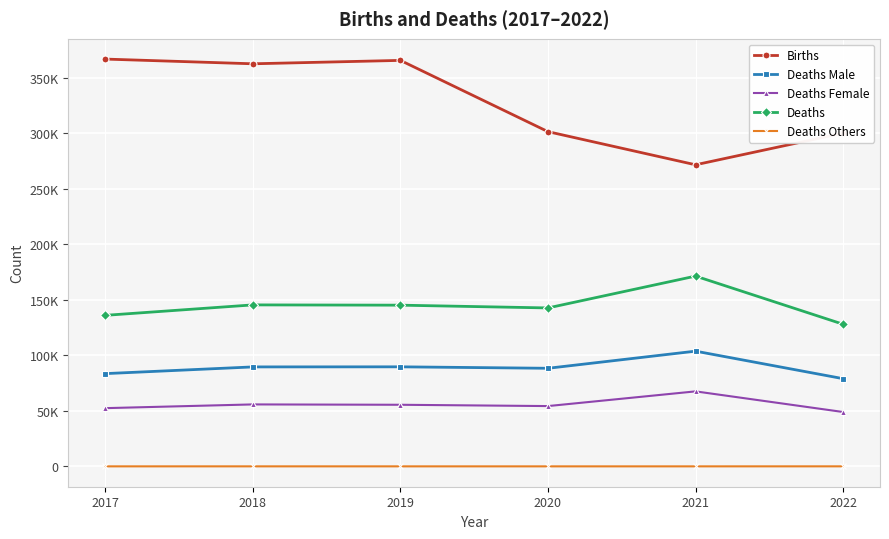

True or false: Deaths has a value of 142789 at 2020.

True